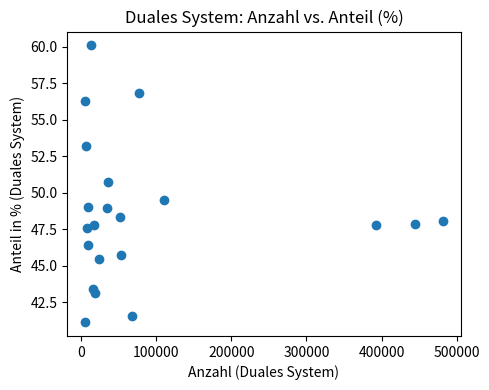

What is the range of Y values (max minus min)?

19.0